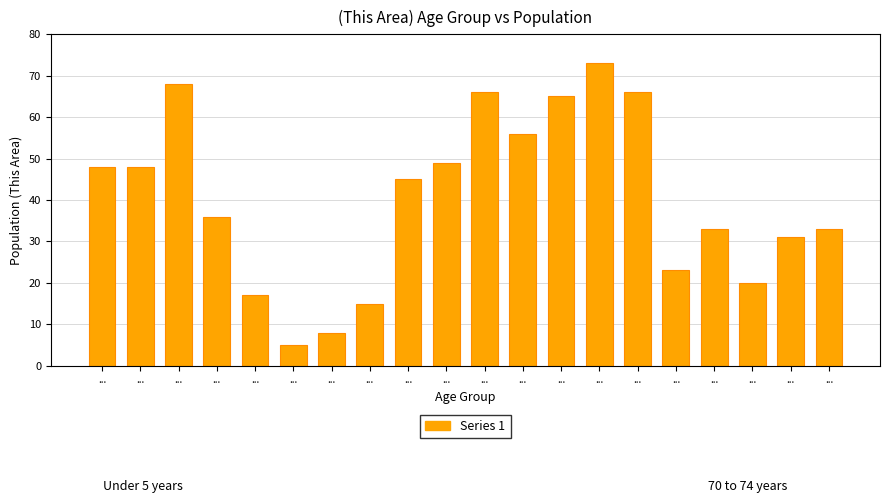

How many bars are there in total?

20